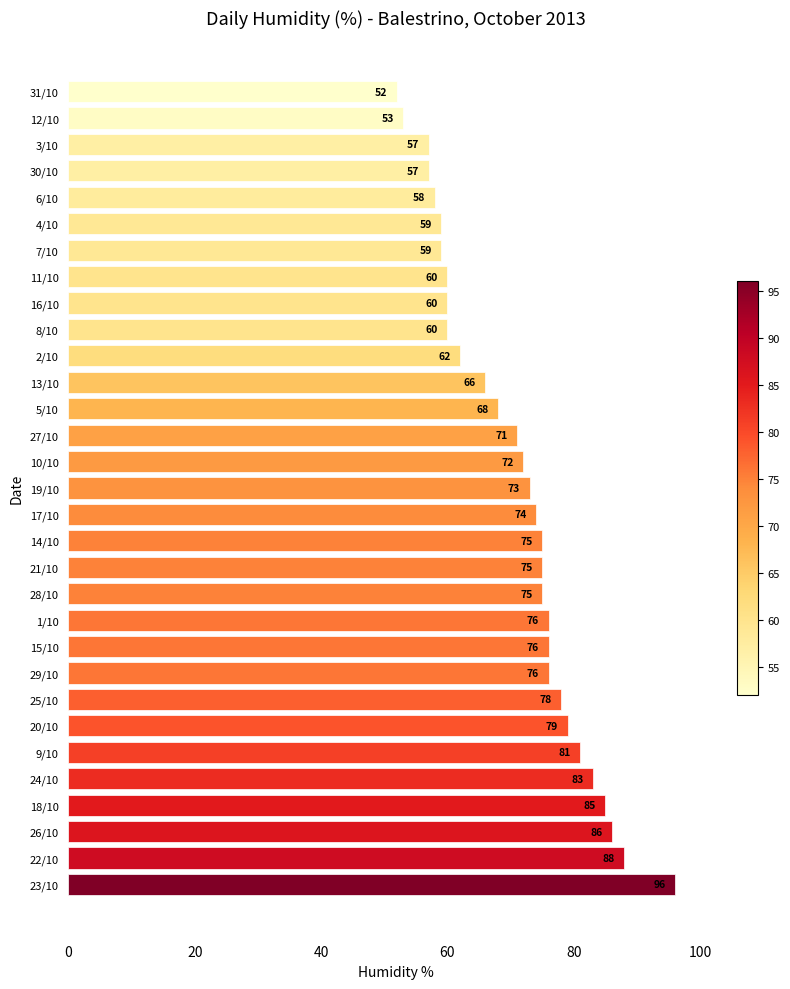

Approximately how many times larger is the value at 2/10 compared to 25/10?

0.8